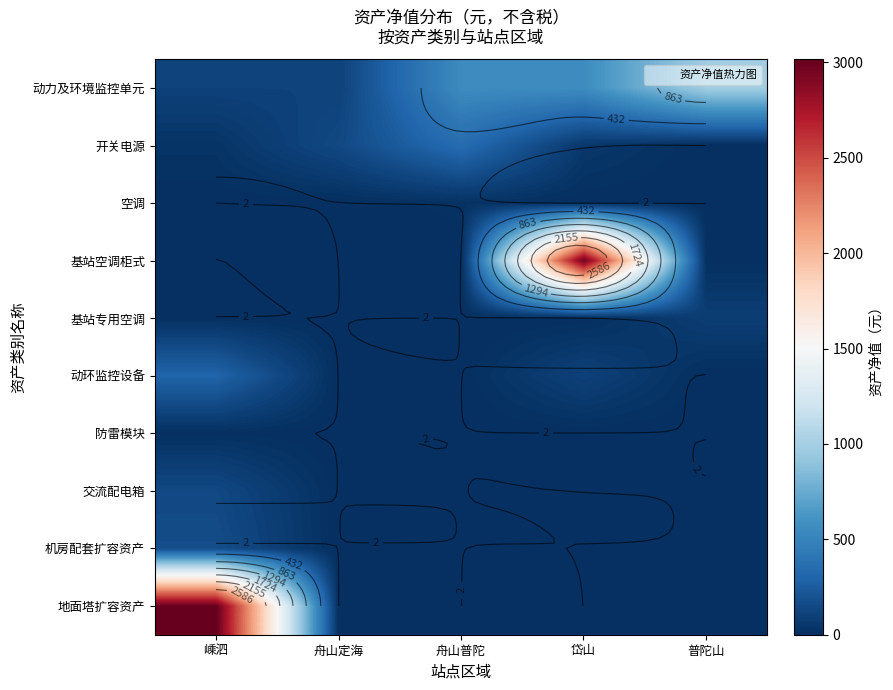

Which category has the lowest value across all series?

普陀山